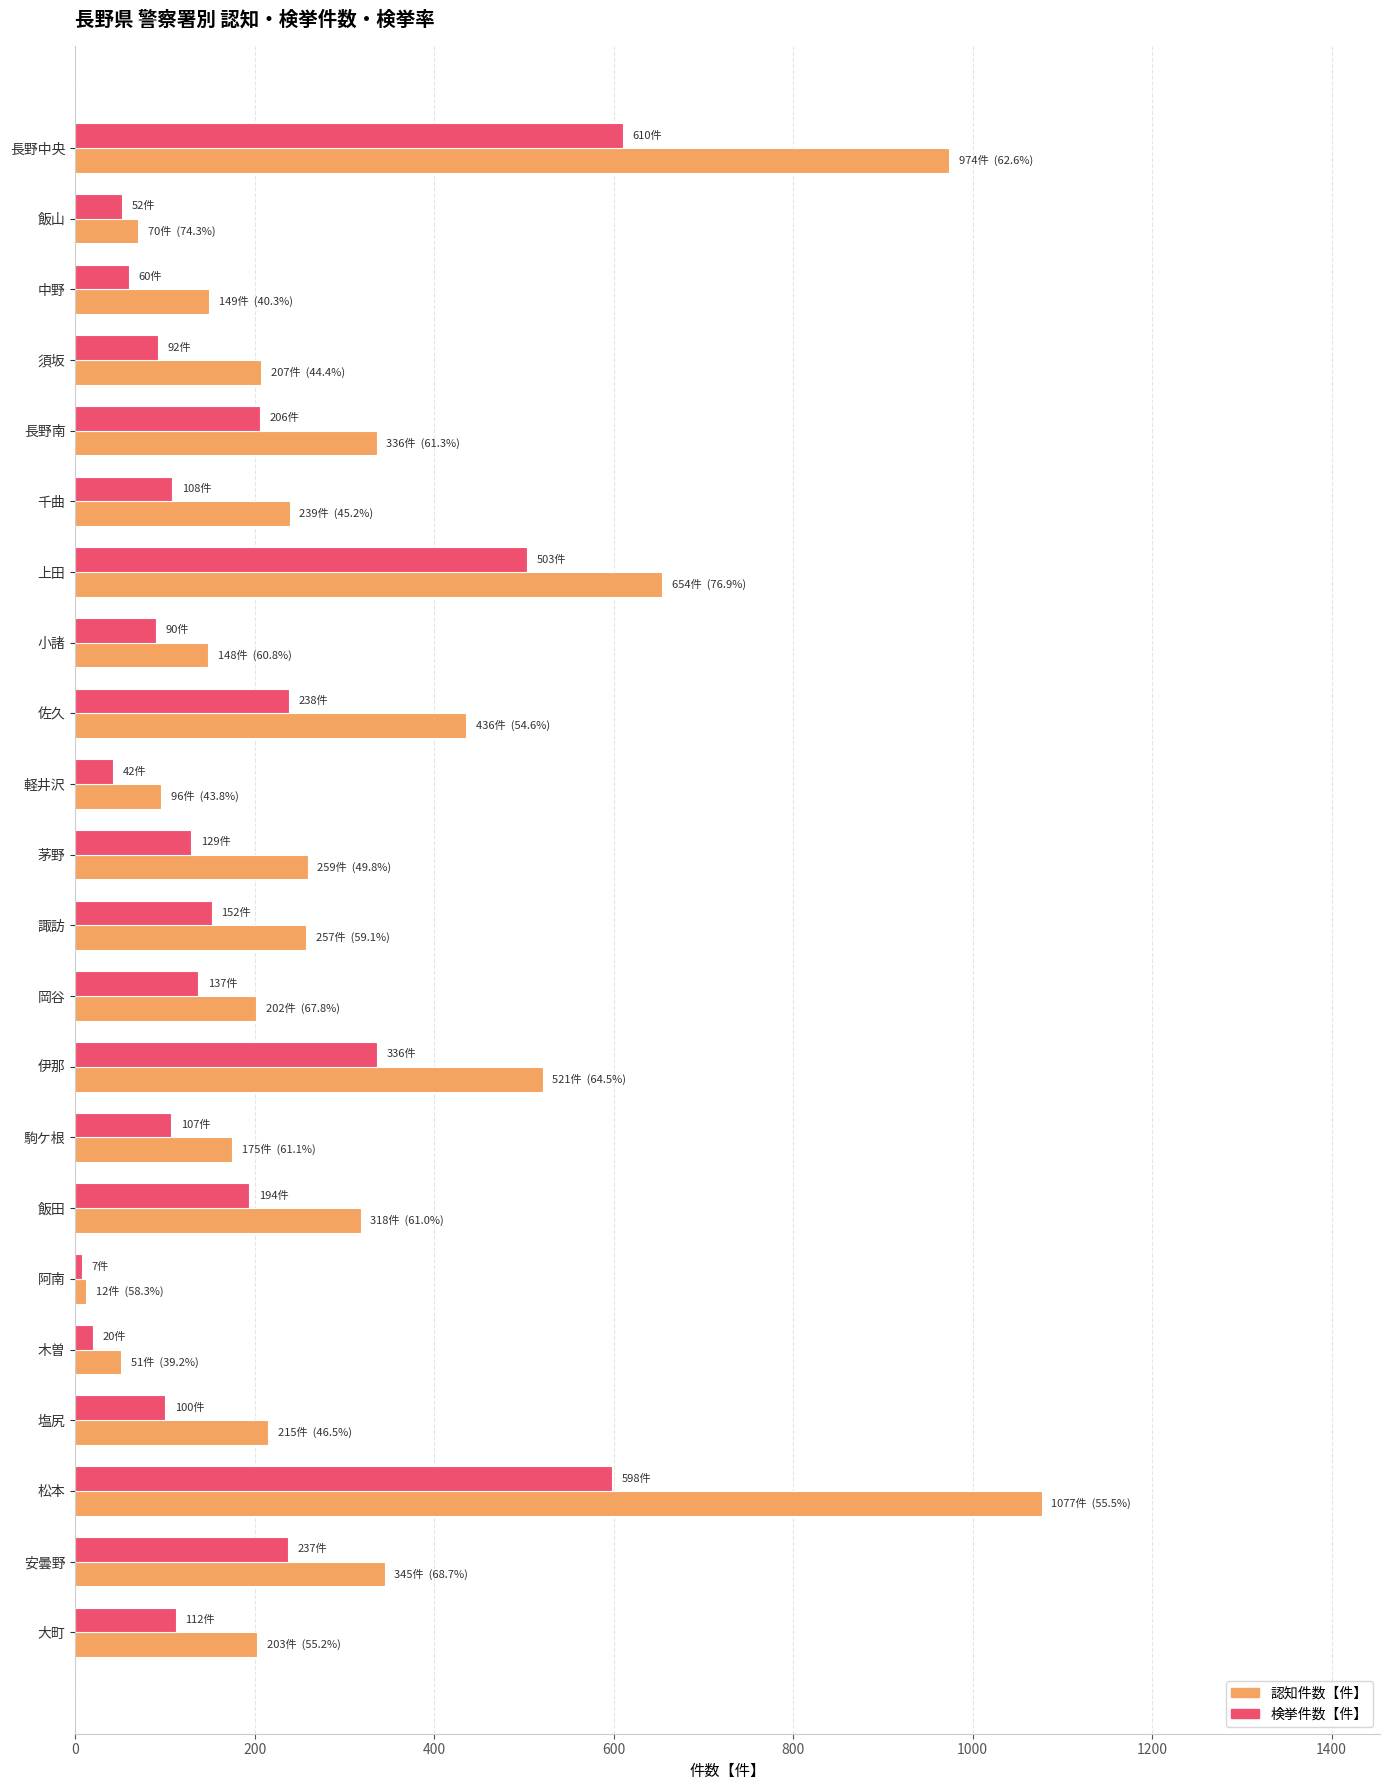

What is the total value across all series at 塩尻?

315